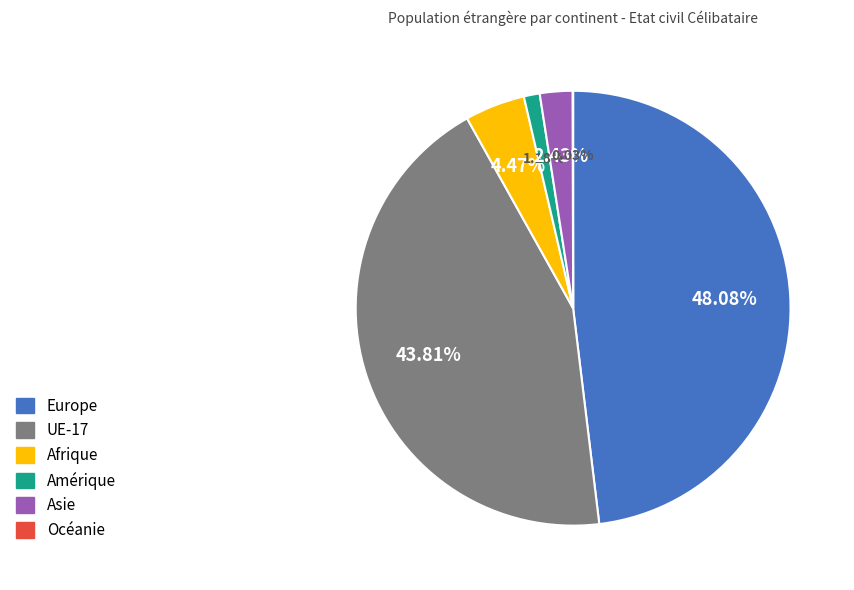

Combined, do Amérique and Afrique account for over 50%?

No